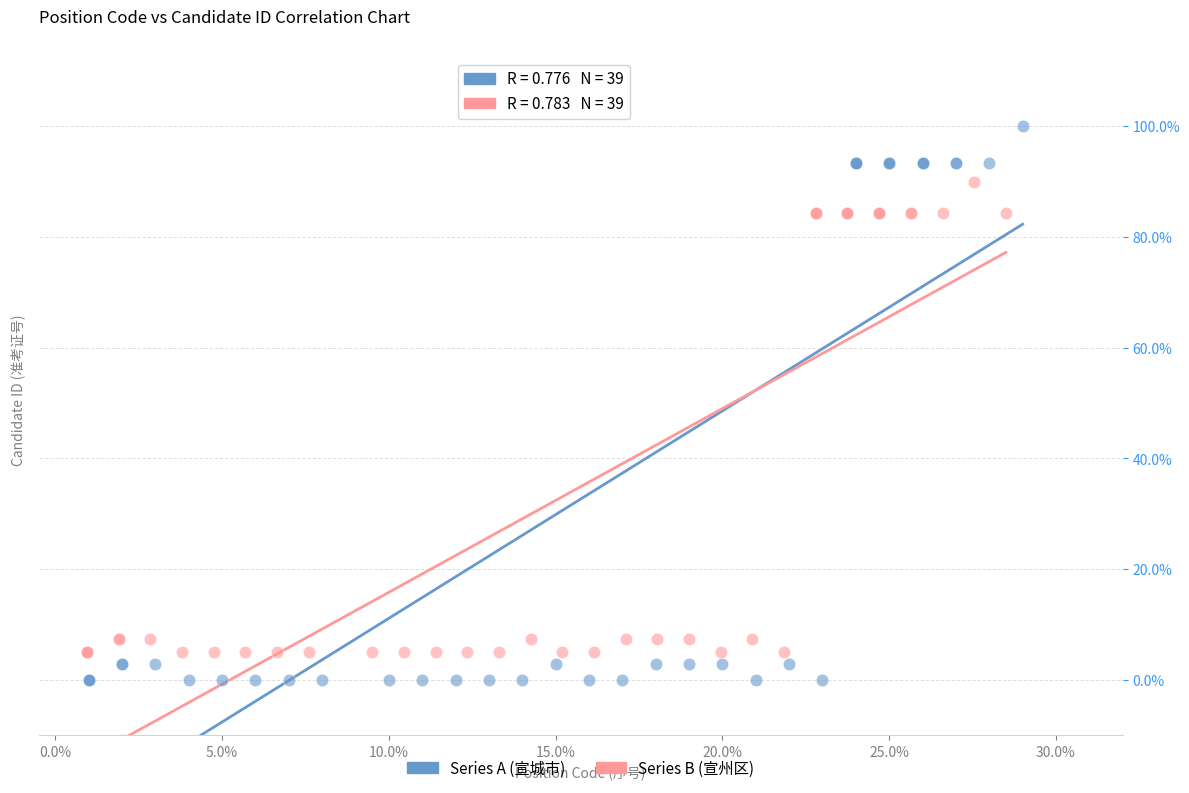

What are all the series names shown in the legend?

Series A (宣城市), Series B (宣州区)